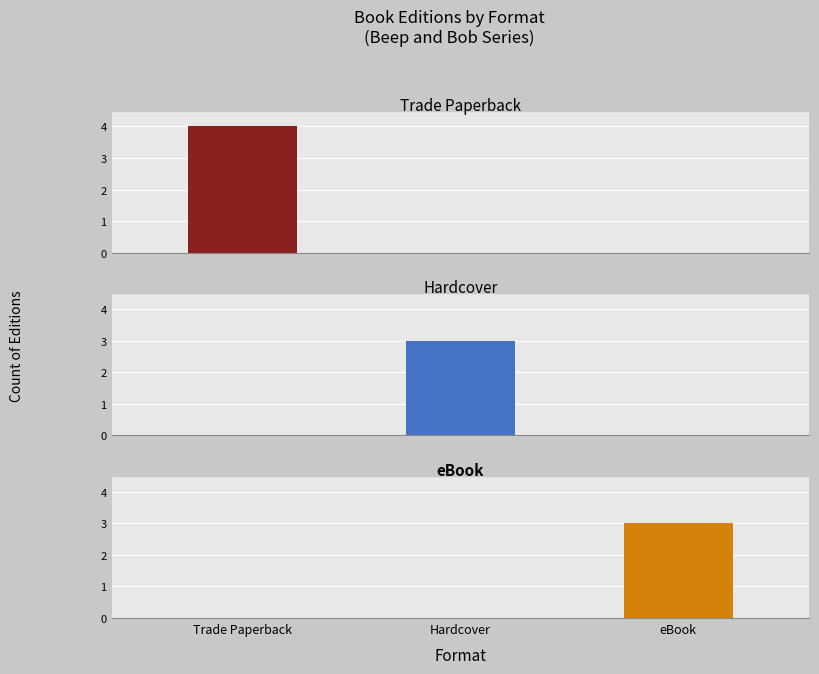

Which category has the highest value across all series?

Trade Paperback